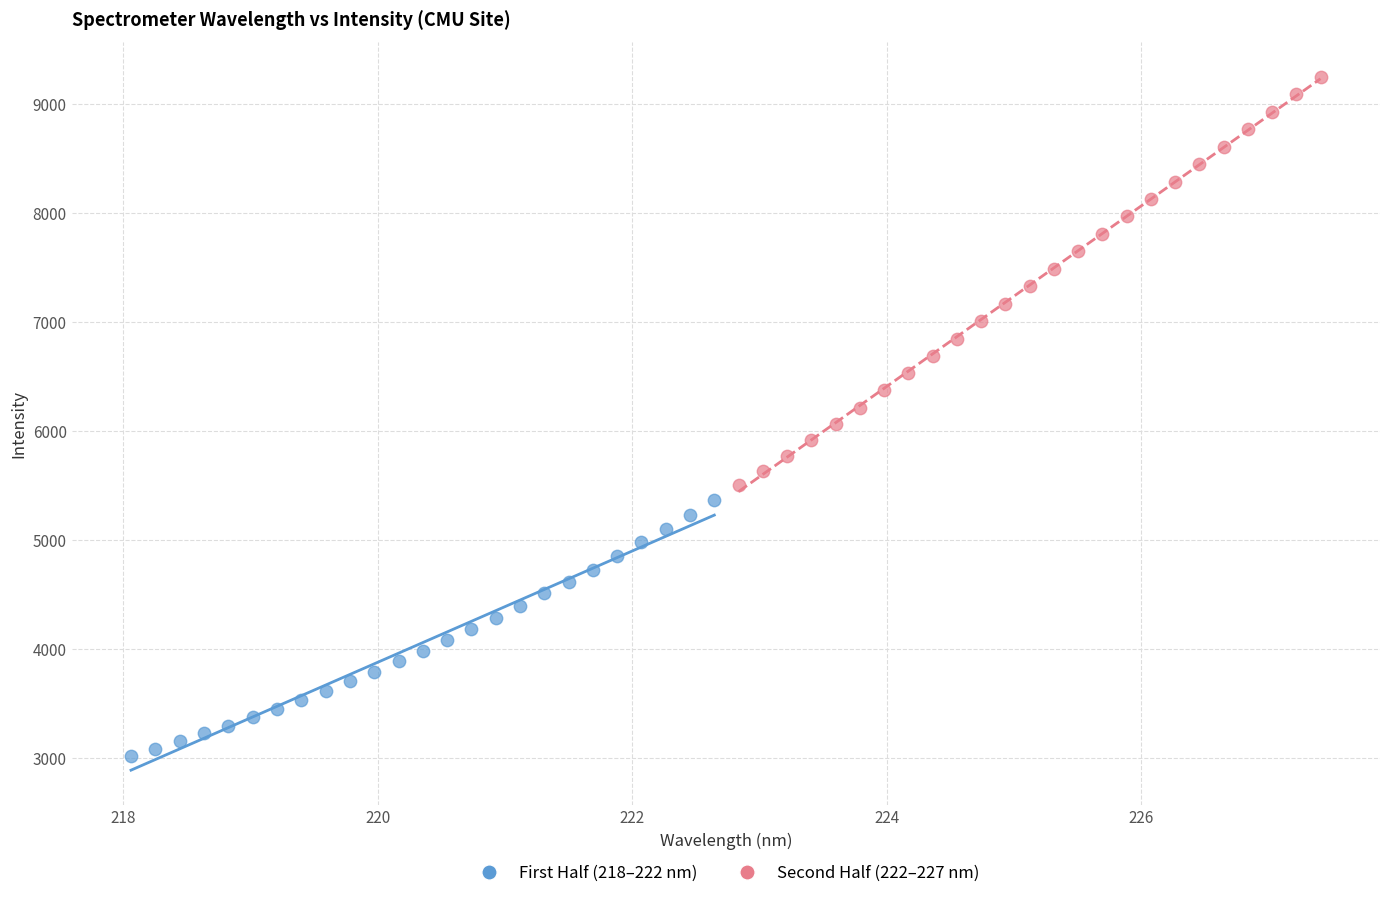

Which series has the widest spread of Y values?

Second Half (222–227 nm)